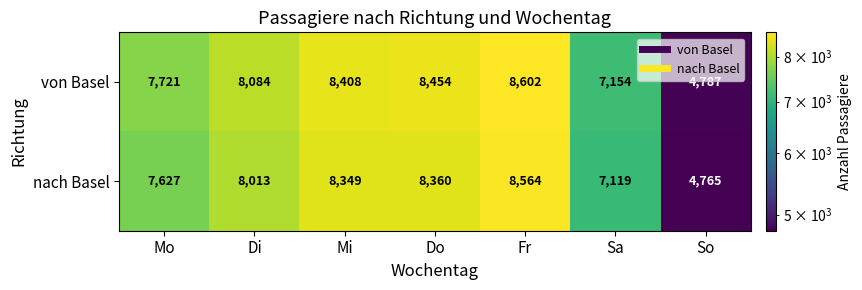

True or false: nach Basel has a value of 14716 at Fr.

False